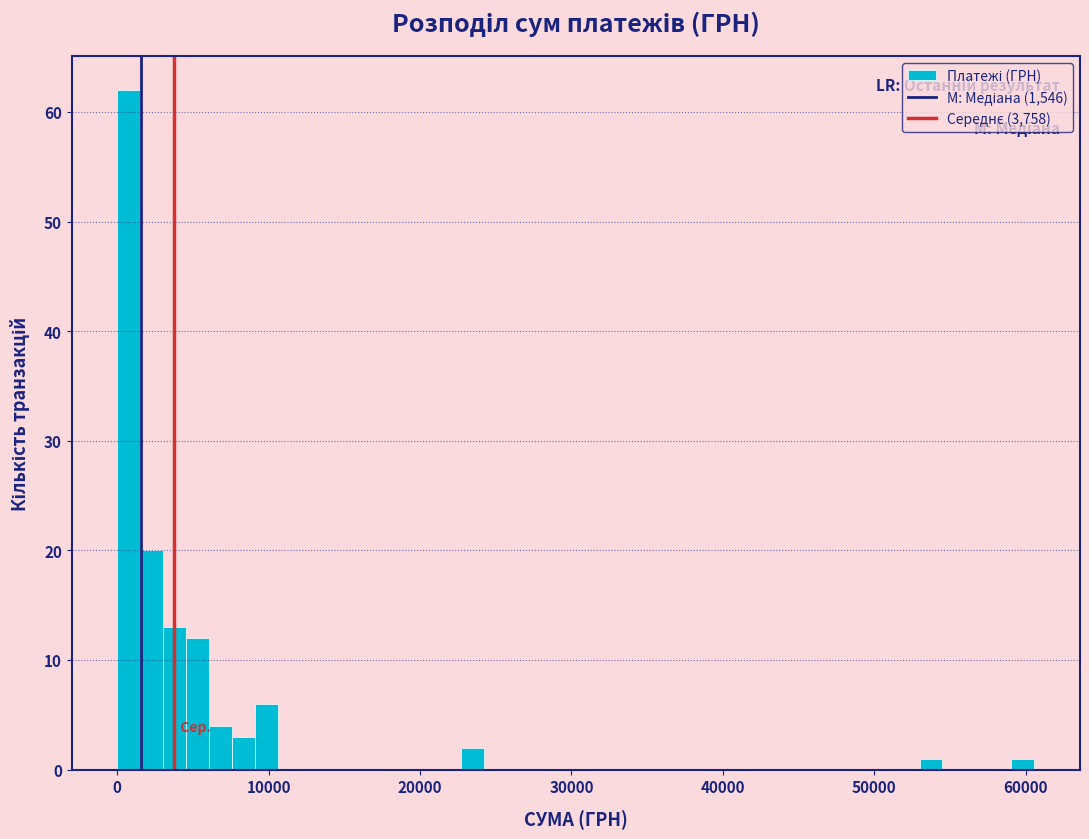

Read against the x-axis, roughly where is the centre of the tallest bar?

1000